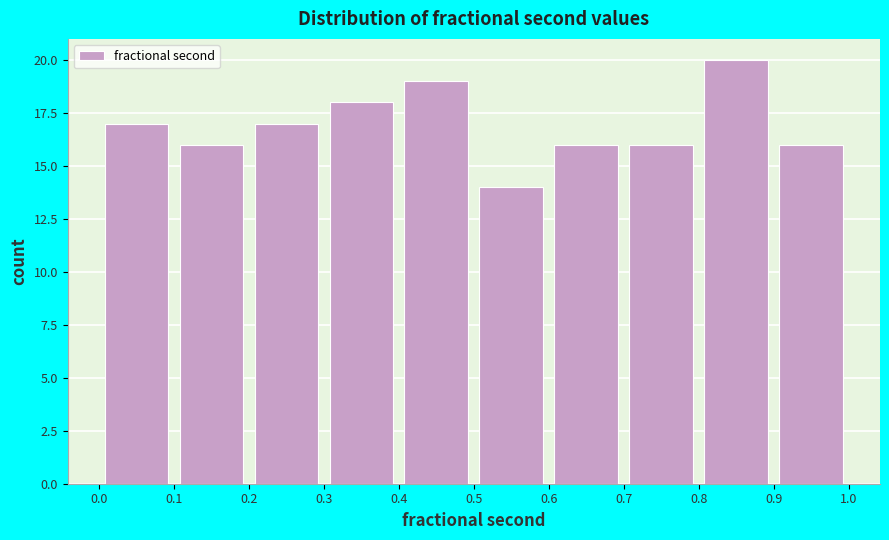

Reading left to right, list every bar in this chart as the range it spans on the x-axis followed by its height. The values are not printed on the chart, so give them approximately, as read against the axis.

0.0 to 0.1: 17
0.1 to 0.2: 16
0.2 to 0.3: 17
0.3 to 0.4: 18
0.4 to 0.5: 19
0.5 to 0.6: 14
0.6 to 0.7: 16
0.7 to 0.8: 16
0.8 to 0.9: 20
0.9 to 1.0: 16